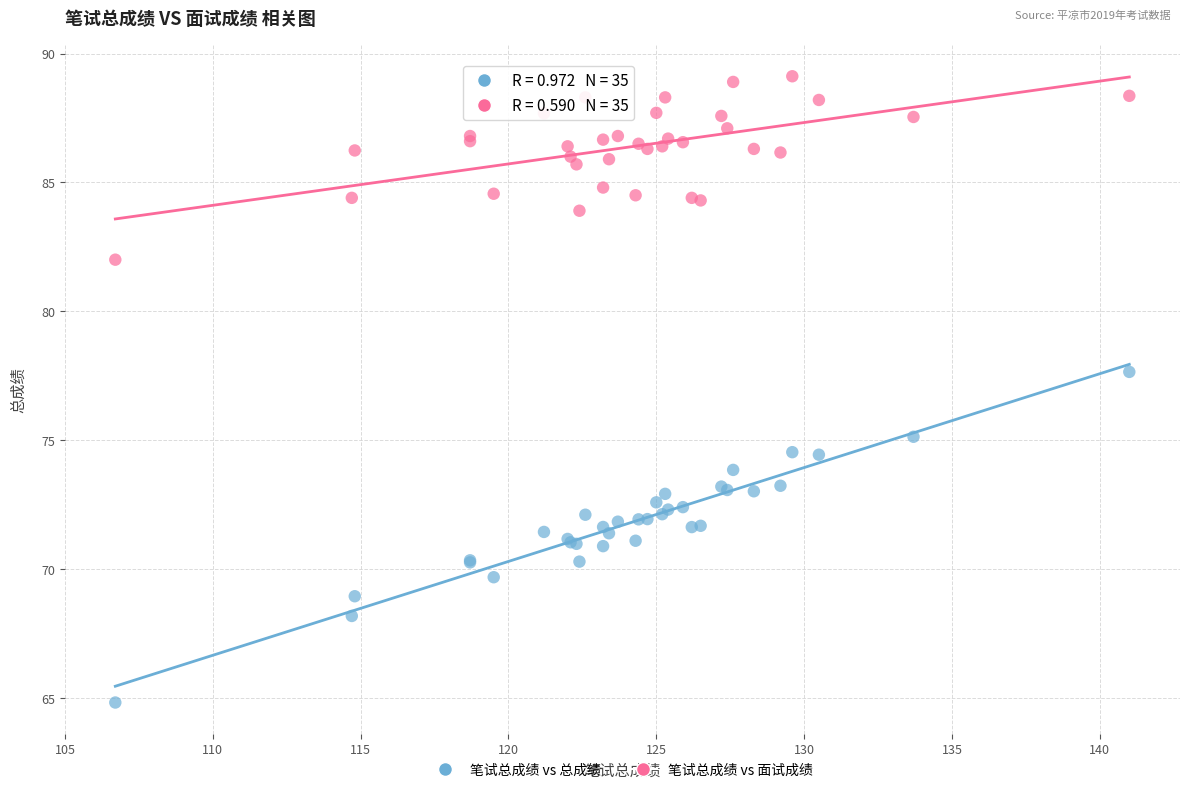

What is the X range (max minus min) for the scatter plot?

34.3